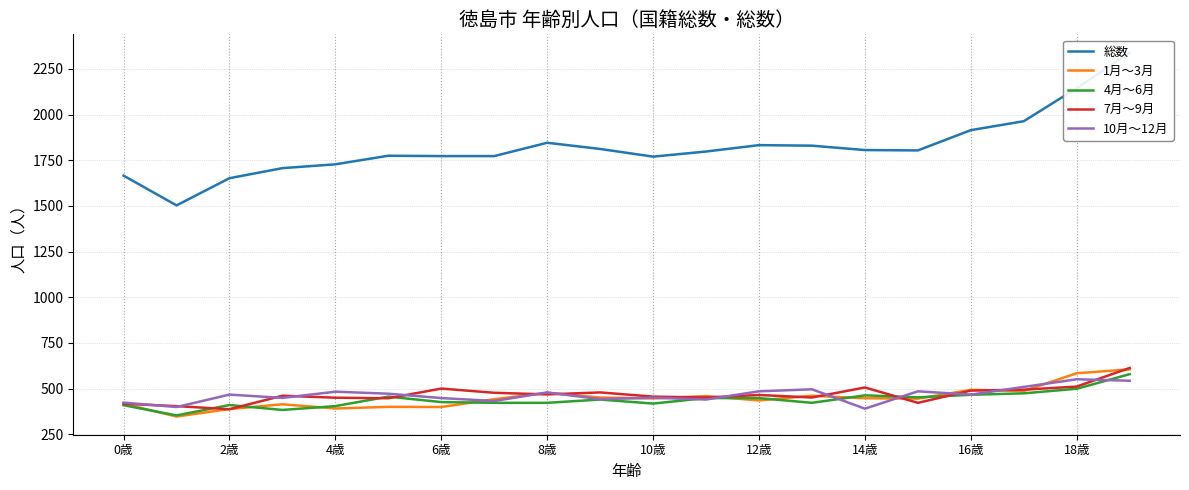

The value of 4月～6月 at 4歳 is 404. True or false?

True